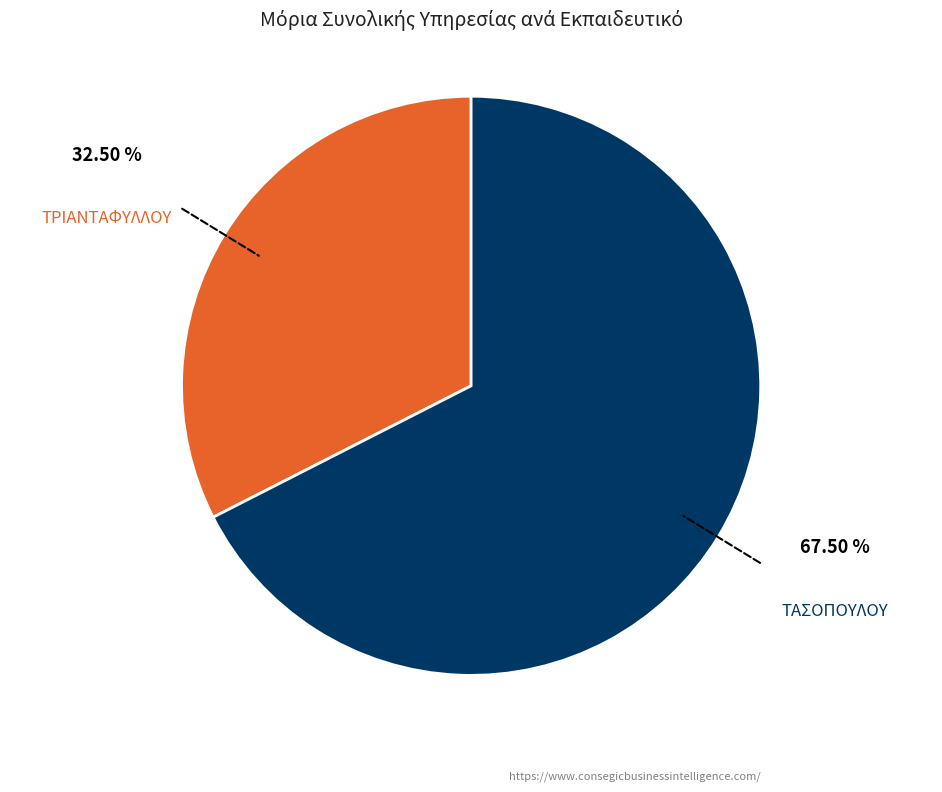

Is there any slice that represents more than half of the pie?

Yes